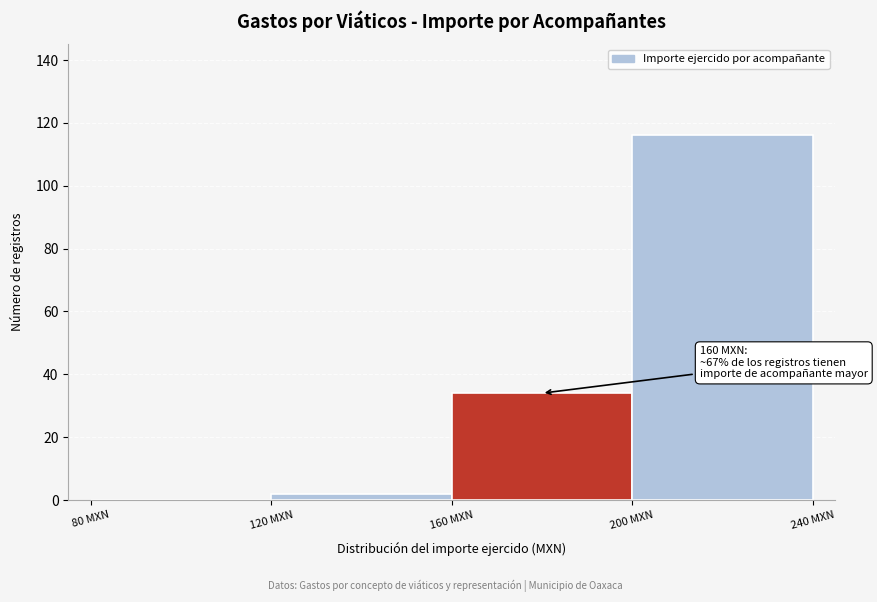

Over which range of the x-axis is the bar tallest?

200 to 240